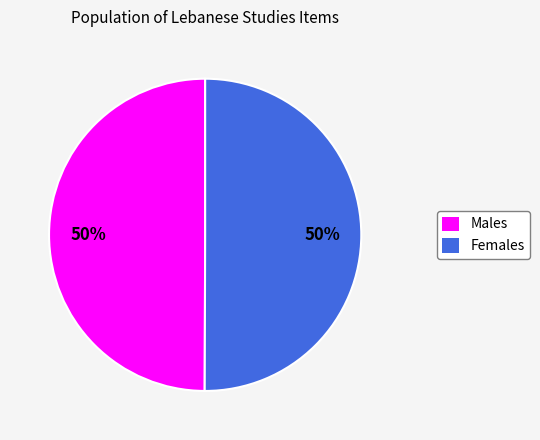

To the nearest percent, what is the average slice percentage?

50%